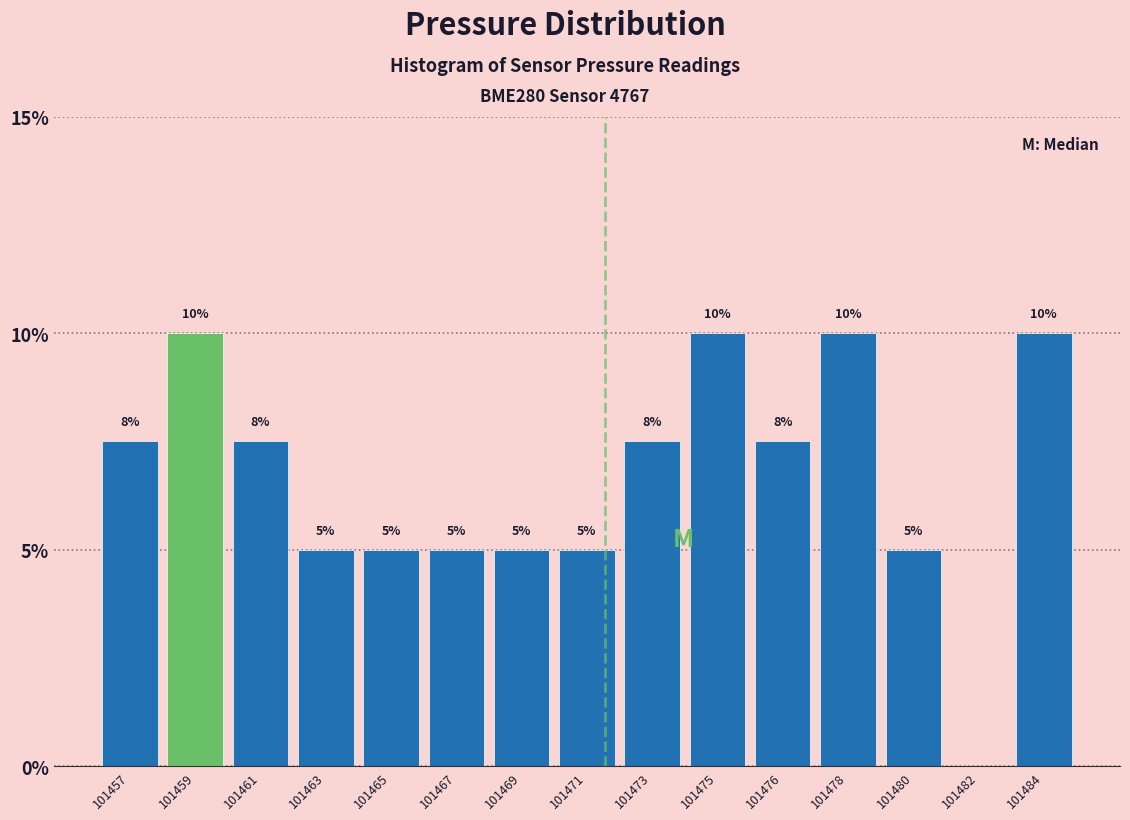

The chart shows a value of 10.0 at 101478. True or false?

True